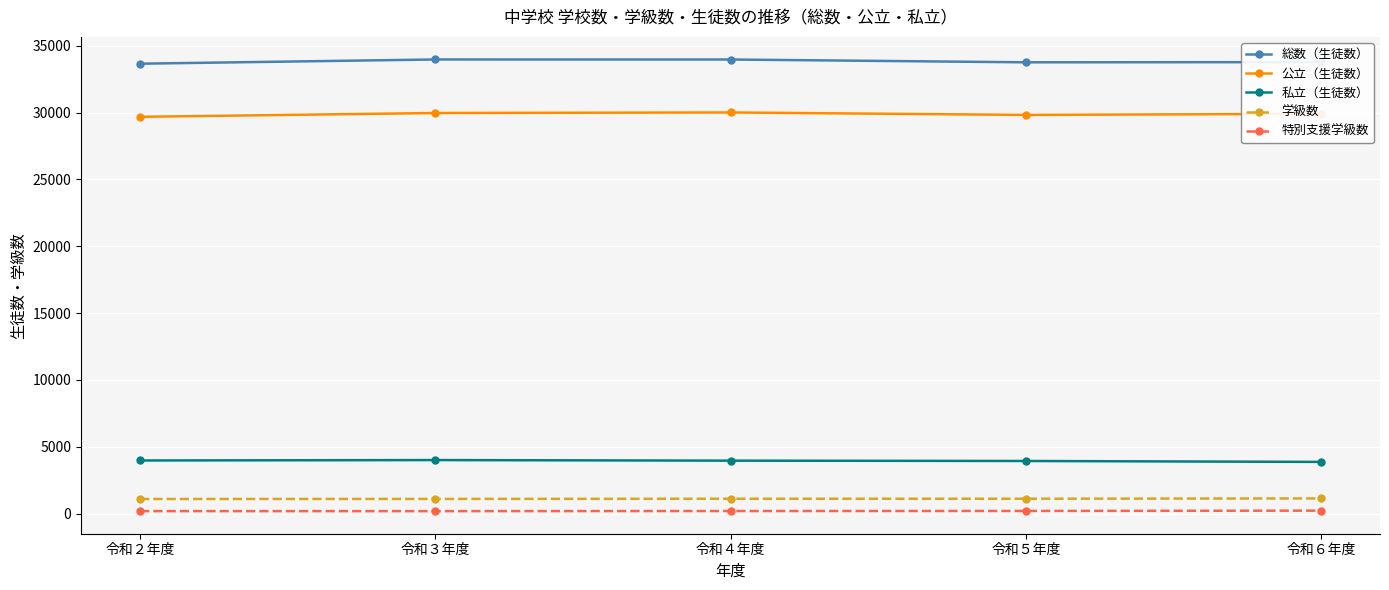

True or false: 特別支援学級数 and 学級数 intersect in this chart.

False